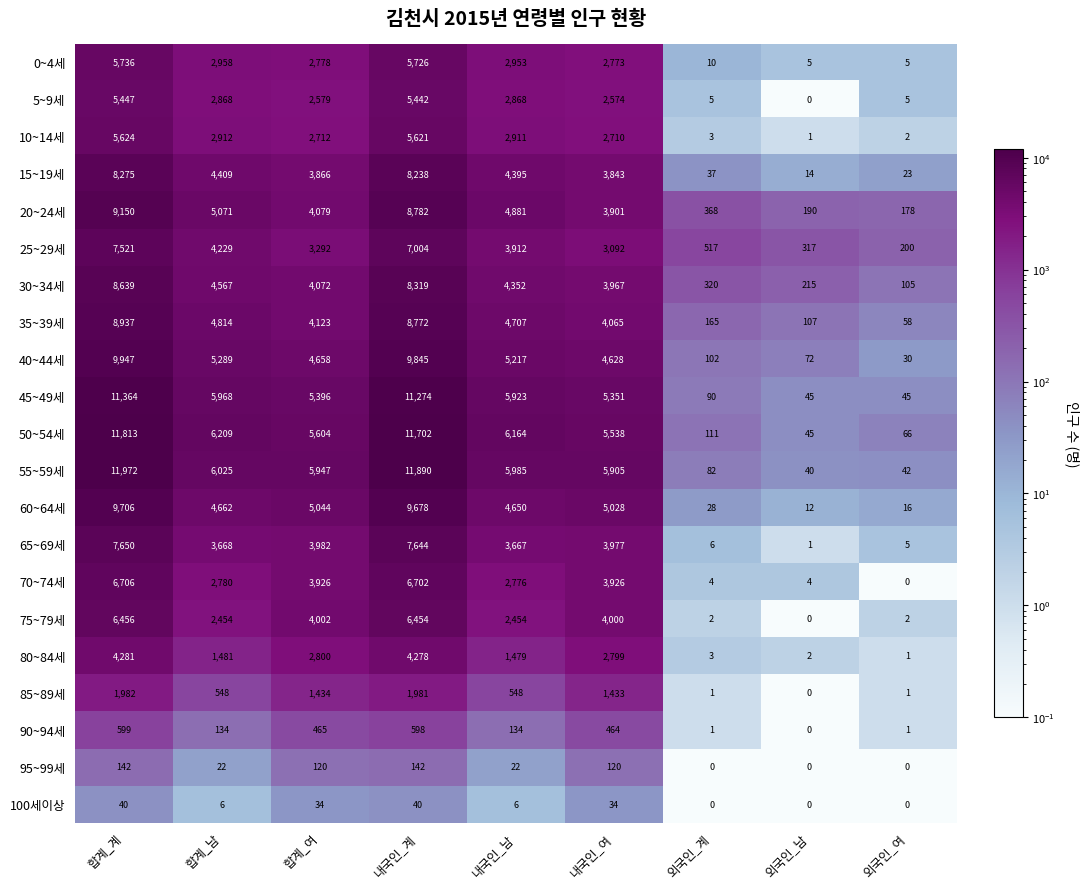

What is the sum of the 30~34세 values at 외국인_계 and 내국인_여?

4287